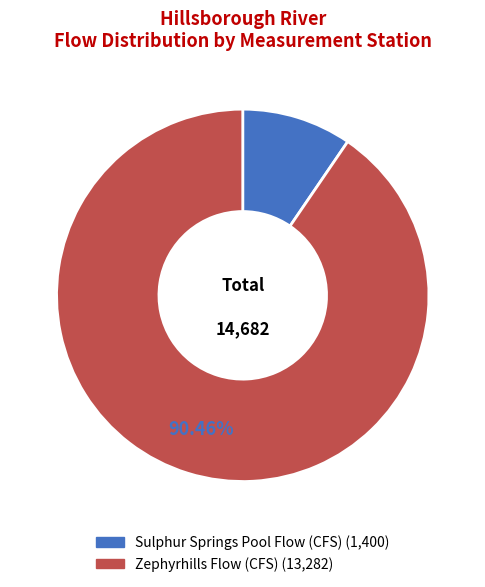

Which slice is the smallest?

Sulphur Springs Pool Flow (CFS)